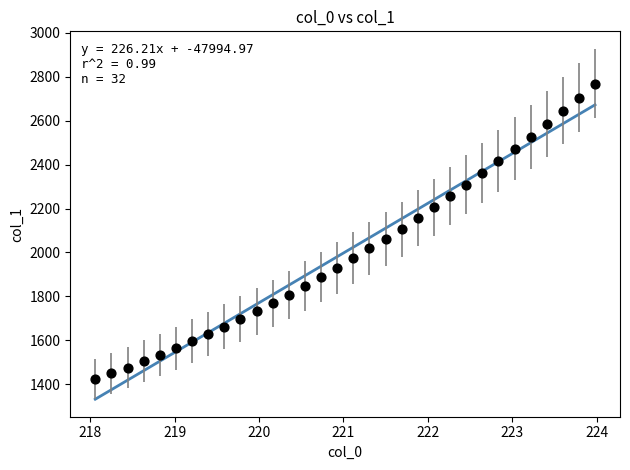

What is the range of X values (max minus min)?

5.9